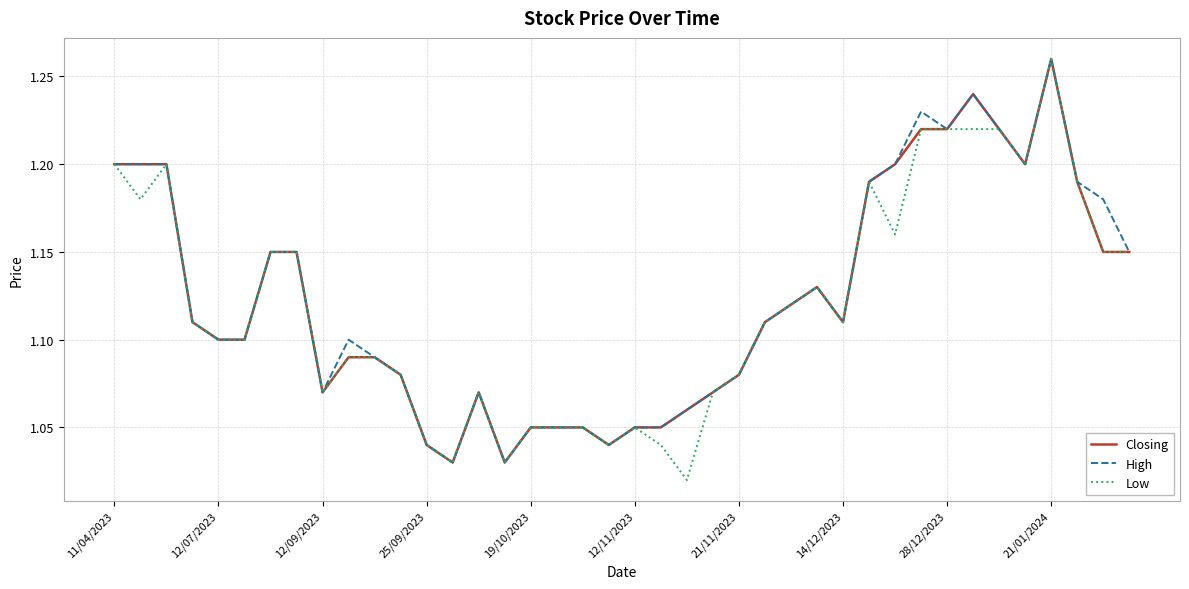

Count the number of data series in this chart.

3